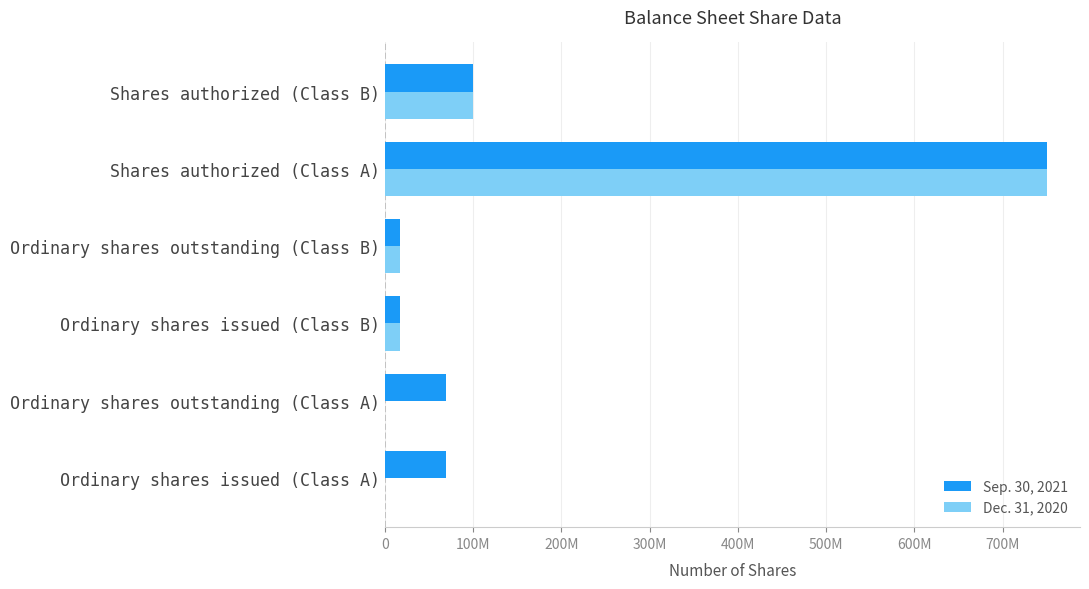

List the series in order of their peak value, highest first.

Sep. 30, 2021, Dec. 31, 2020